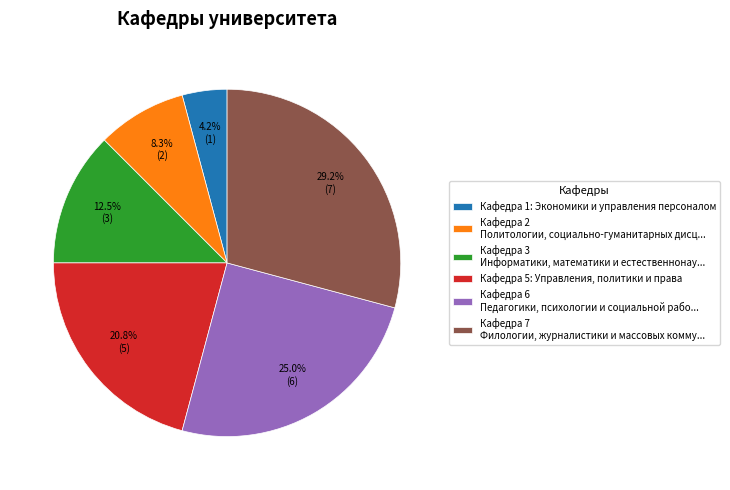

Does Кафедра 3 Информатики, математики и естественнонау... represent more than half of the total?

No